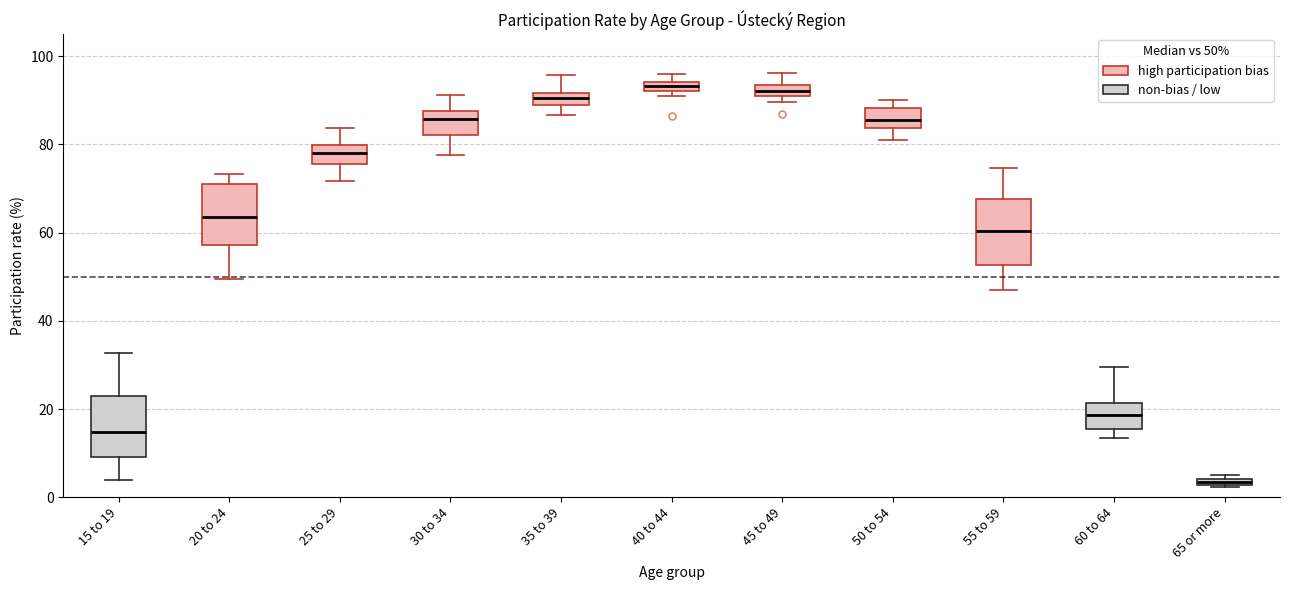

Where is the lower edge of the box for 60 to 64 on the y-axis? The values are not printed on the chart, so give them approximately, as read against the axis.

16